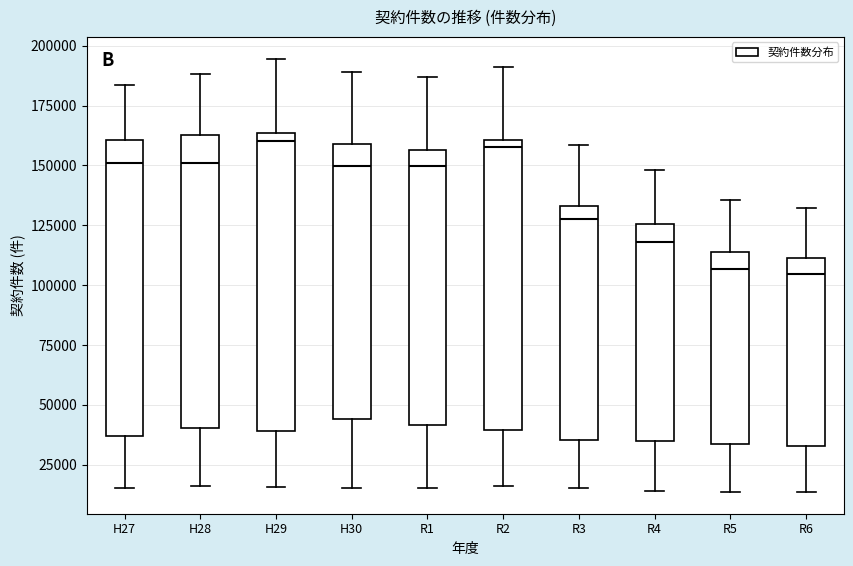

Where does the lower whisker of the box for H27 end on the y-axis? The values are not printed on the chart, so give them approximately, as read against the axis.

15000